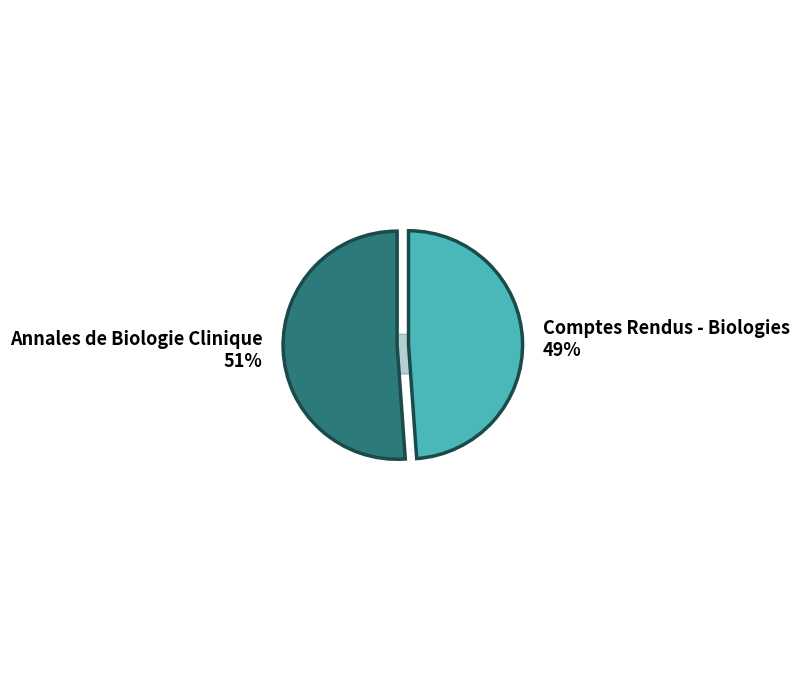

Rank the categories by value from highest to lowest.

Annales de Biologie Clinique, Comptes Rendus - Biologies